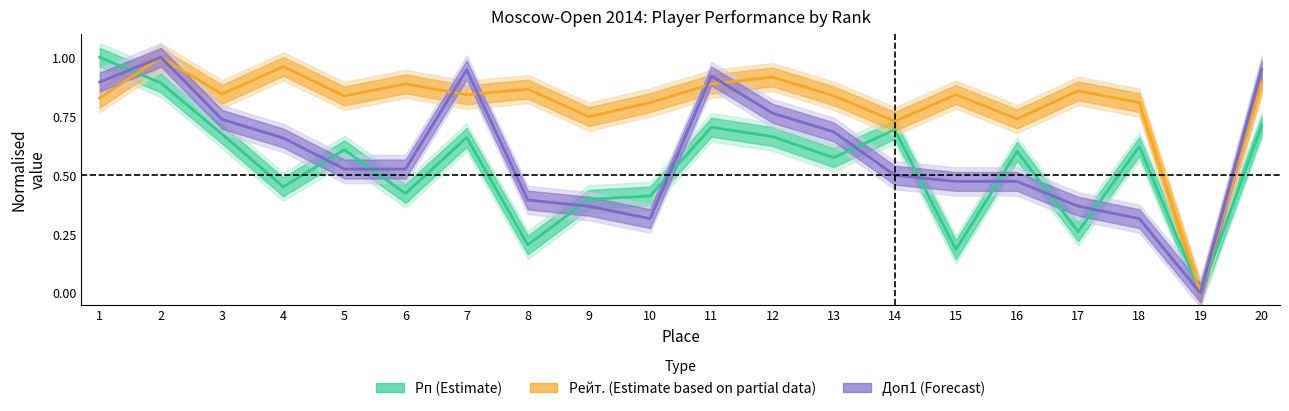

What is the spread (max minus min) of values at 2?

0.1